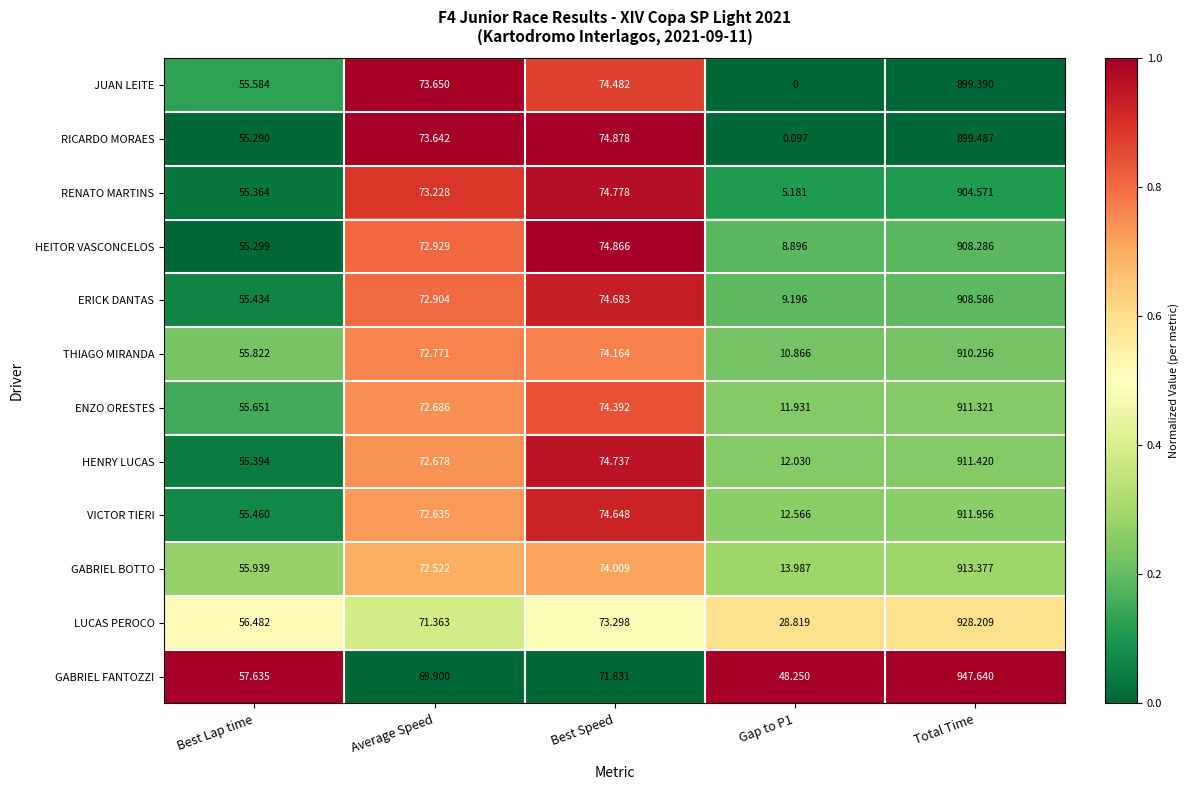

At which label does GABRIEL FANTOZZI reach its peak?

Total Time